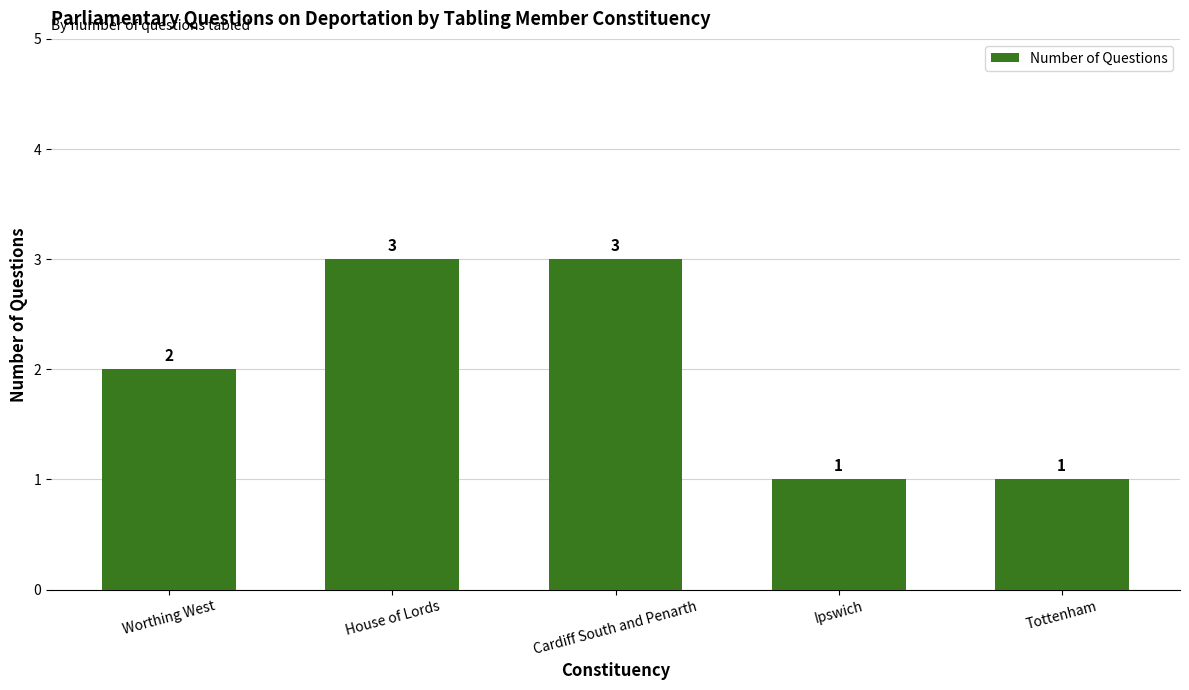

How many data points does each series have?

5